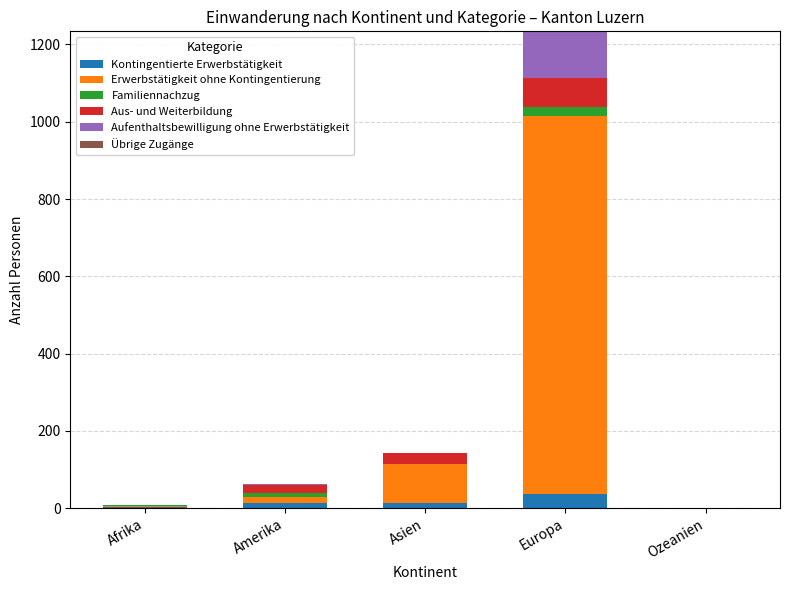

What is the maximum value for Kontingentierte Erwerbstätigkeit?

37